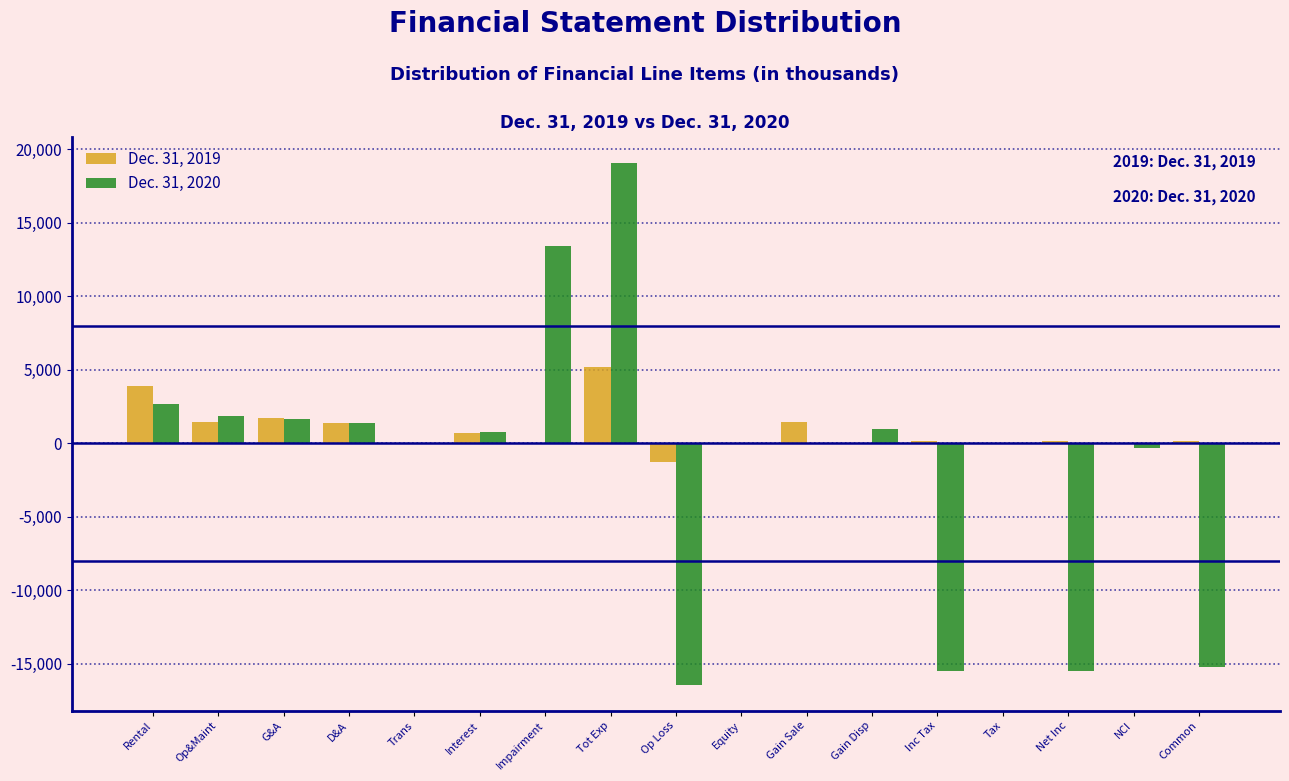

At which label does Dec. 31, 2019 reach its peak?

Tot Exp